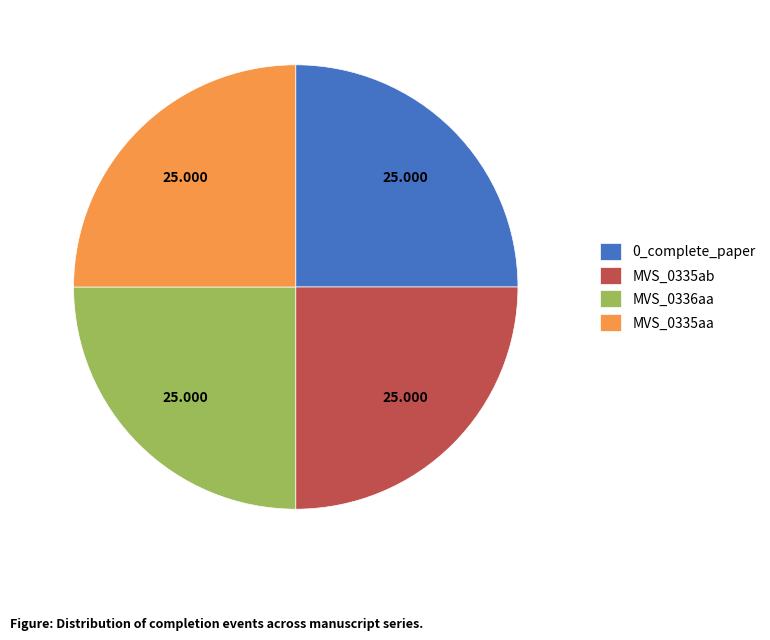

Does MVS_0335aa account for over 50% of the chart?

No